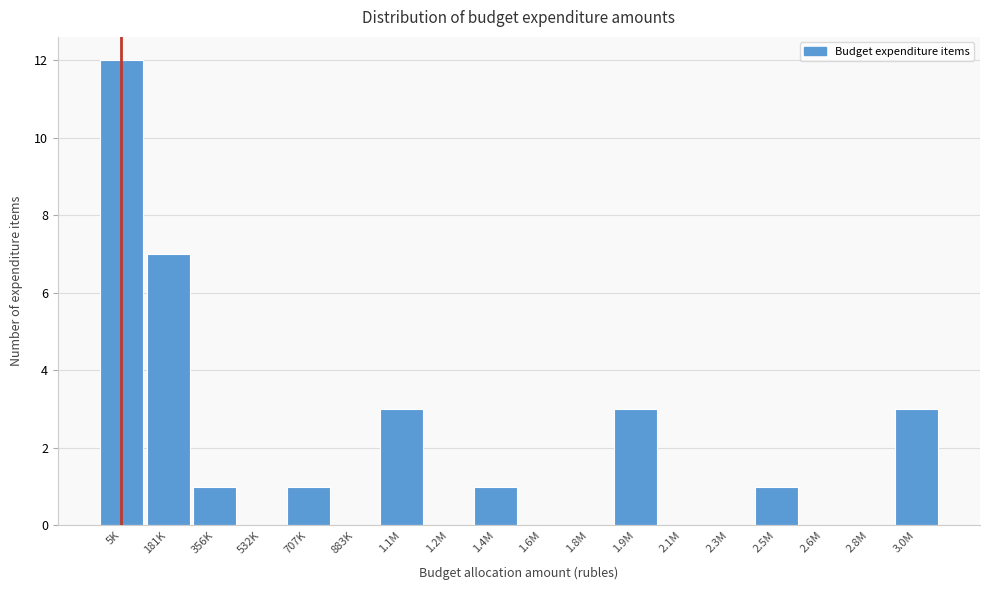

Reading left to right, list all the values displayed in this chart.

5K=12	181K=7	356K=1	532K=0	707K=1	883K=0	1.1M=3	1.2M=0	1.4M=1	1.6M=0	1.8M=0	1.9M=3	2.1M=0	2.3M=0	2.5M=1	2.6M=0	2.8M=0	3.0M=3